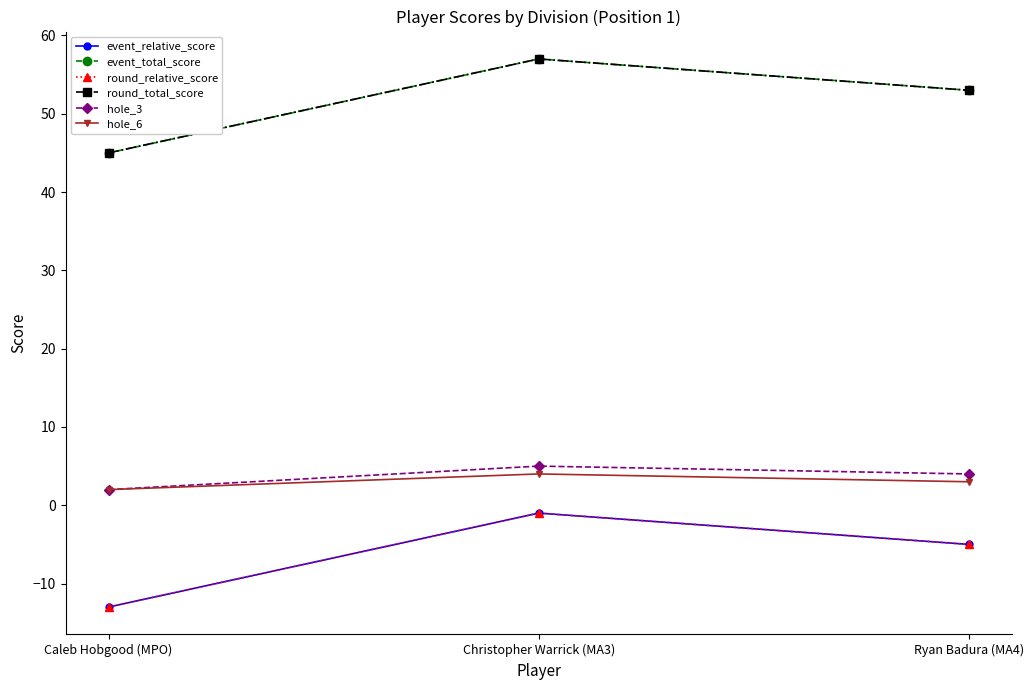

Is this an area chart (filled region under the line)?

No